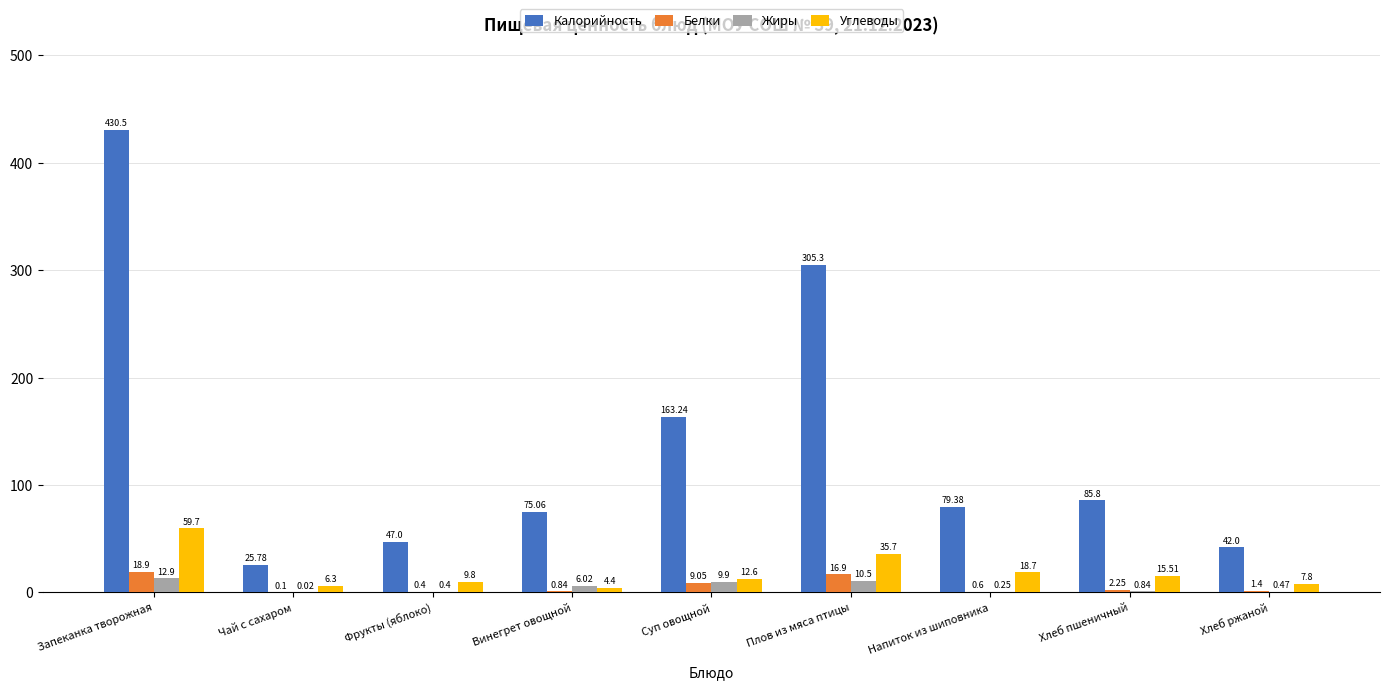

How many groups of bars are there?

9